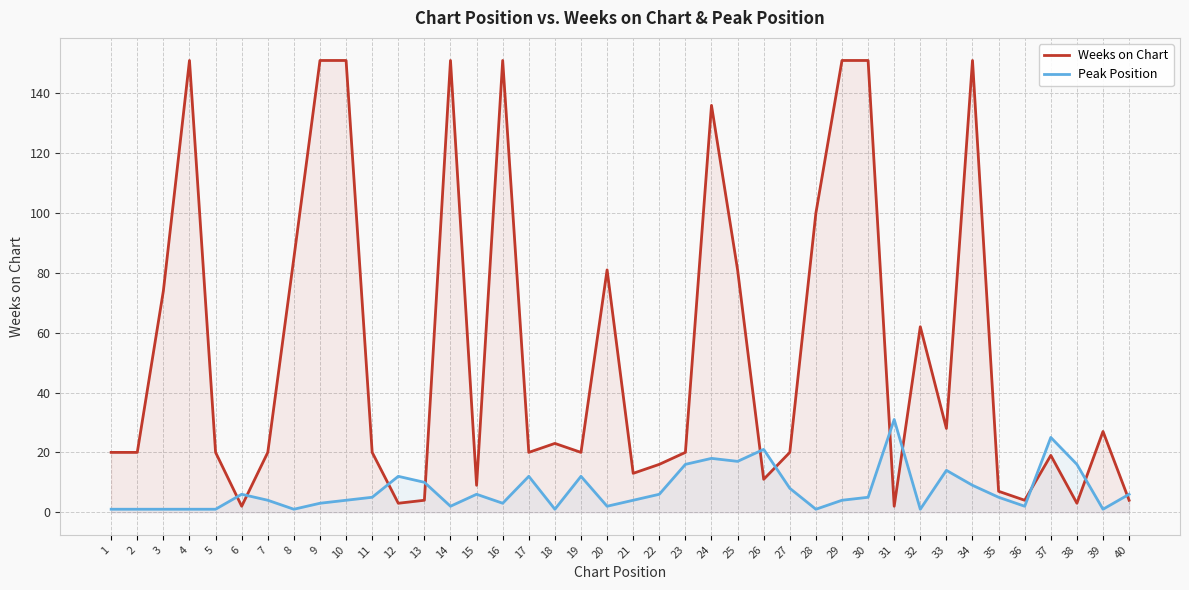

At which category does Peak Position reach its first local valley?

8